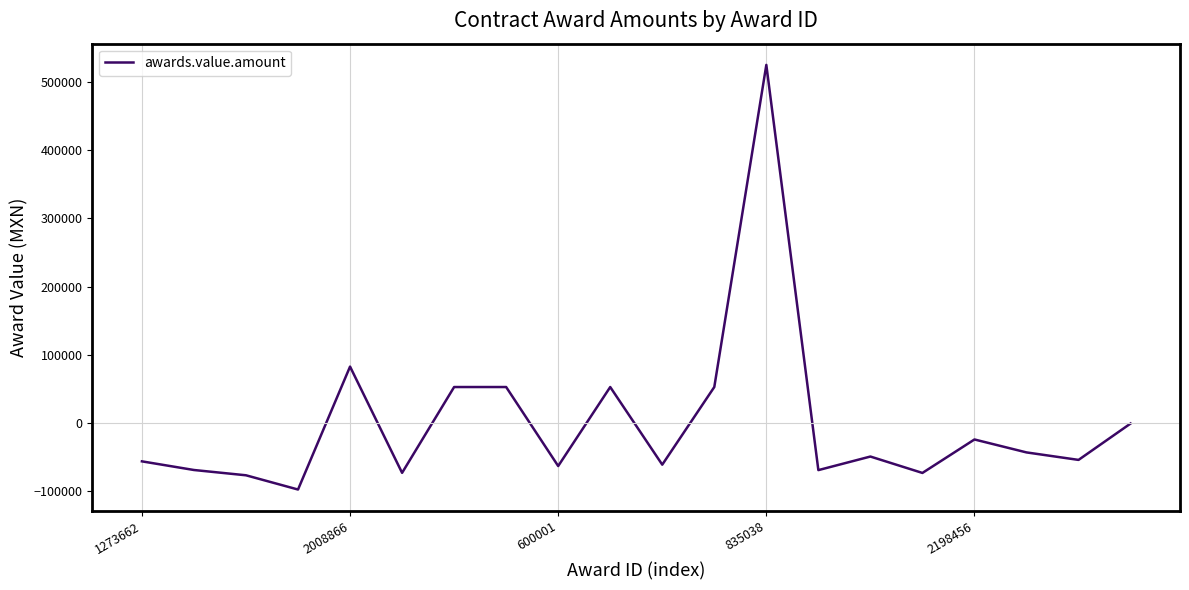

What is the greatest value displayed?

525392.1